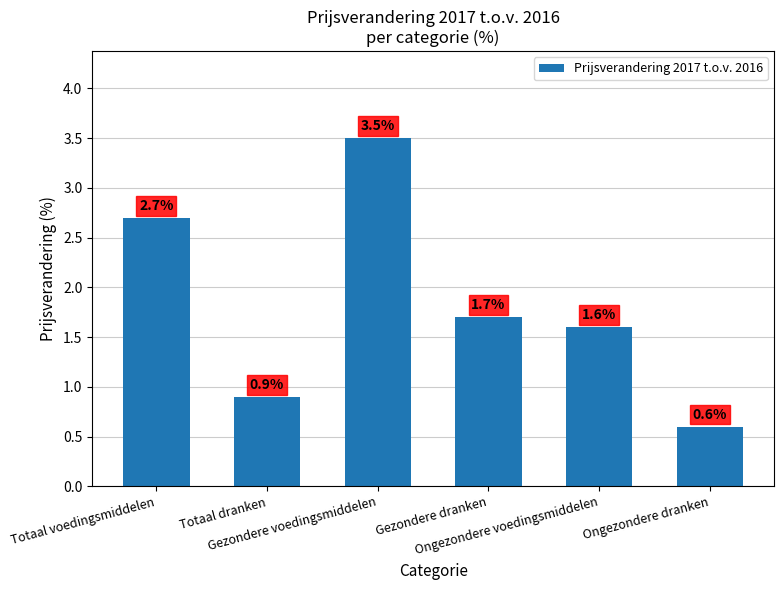

Reading left to right, extract all data points from this chart.

Totaal voedingsmiddelen=2.7	Totaal dranken=0.9	Gezondere voedingsmiddelen=3.5	Gezondere dranken=1.7	Ongezondere voedingsmiddelen=1.6	Ongezondere dranken=0.6